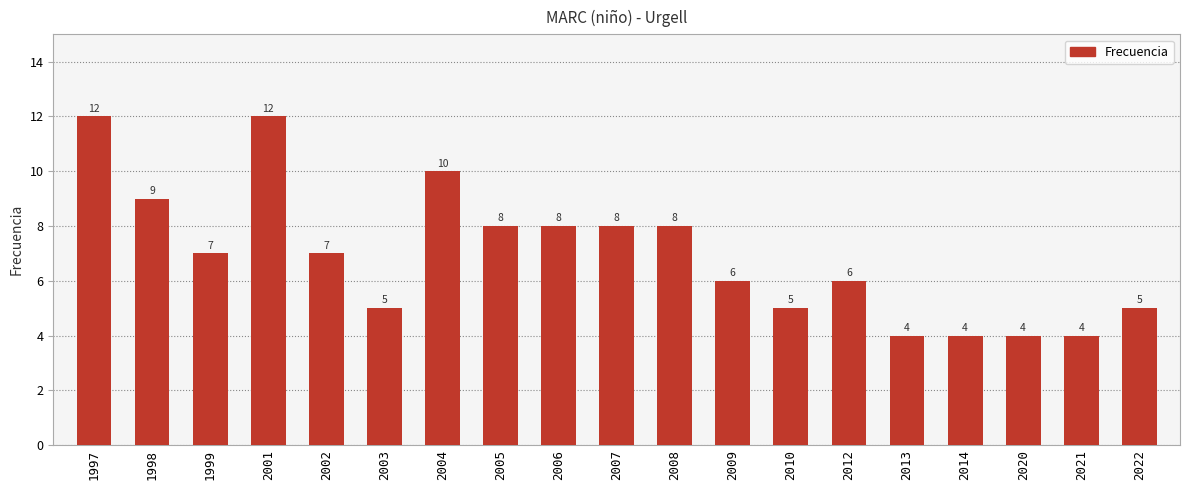

What is the difference between the values at 1999 and 2012?

1